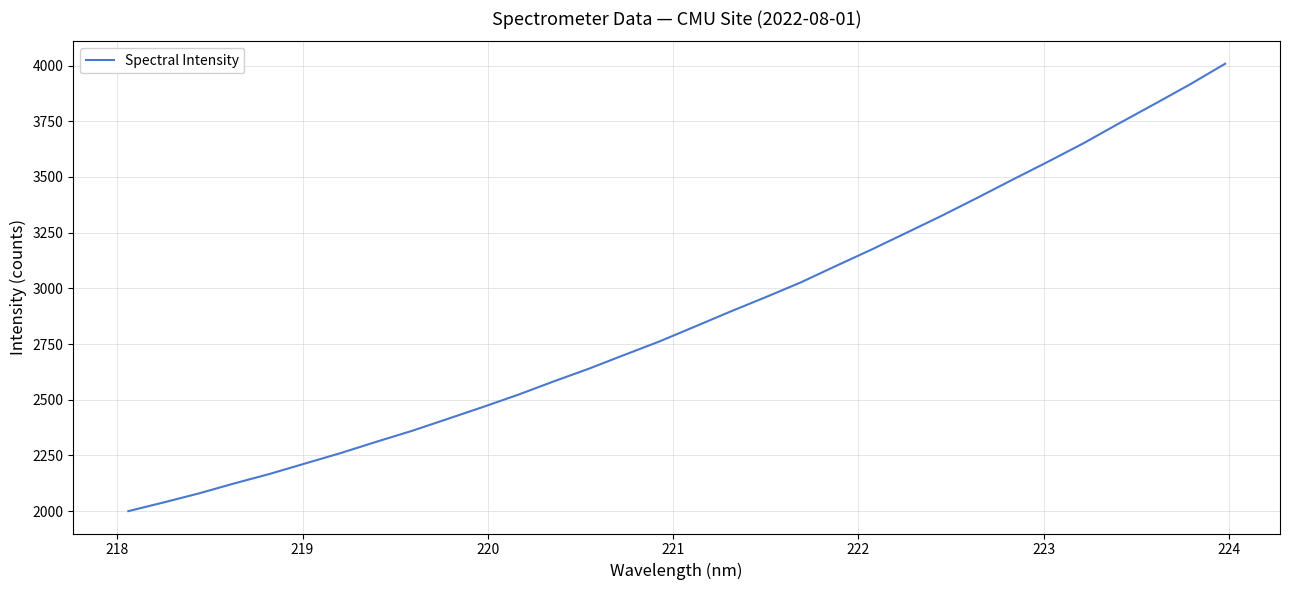

How many series are shown in this chart?

1